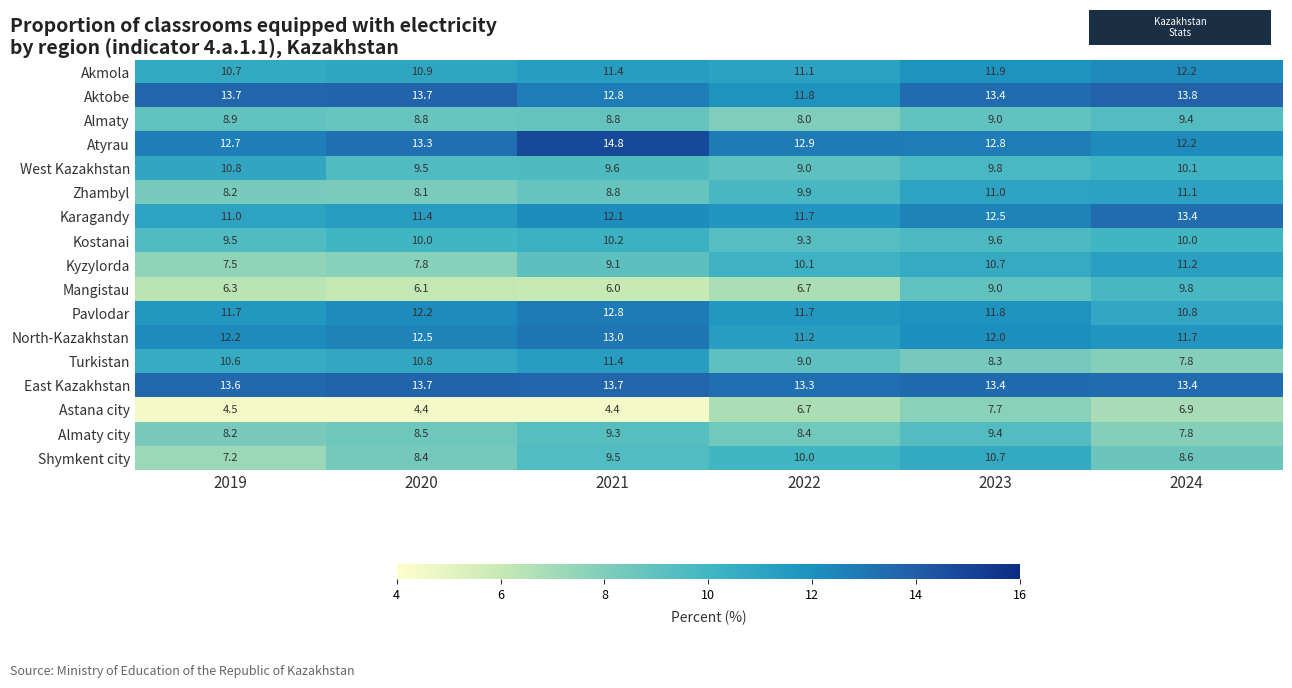

What is the difference between the Shymkent city values at 2021 and 2022?

0.5